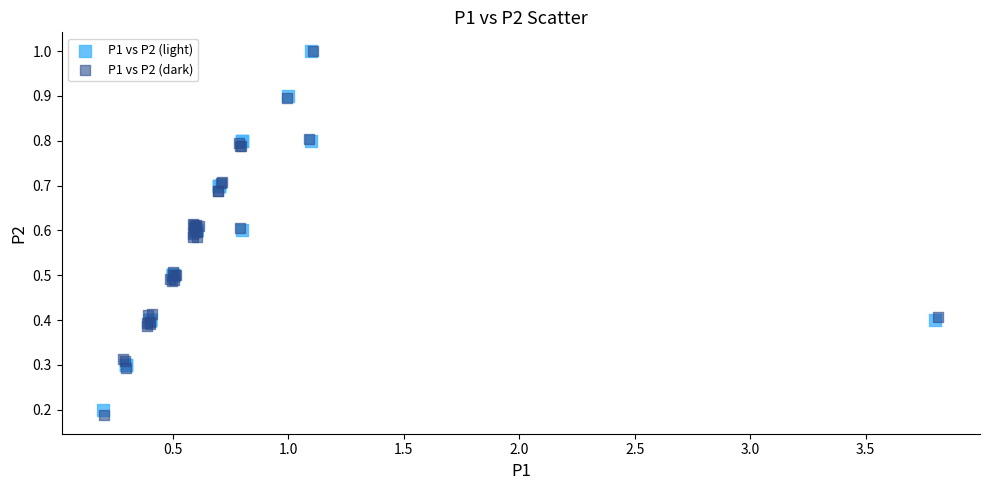

Which series has the widest spread of Y values?

P1 vs P2 (dark)